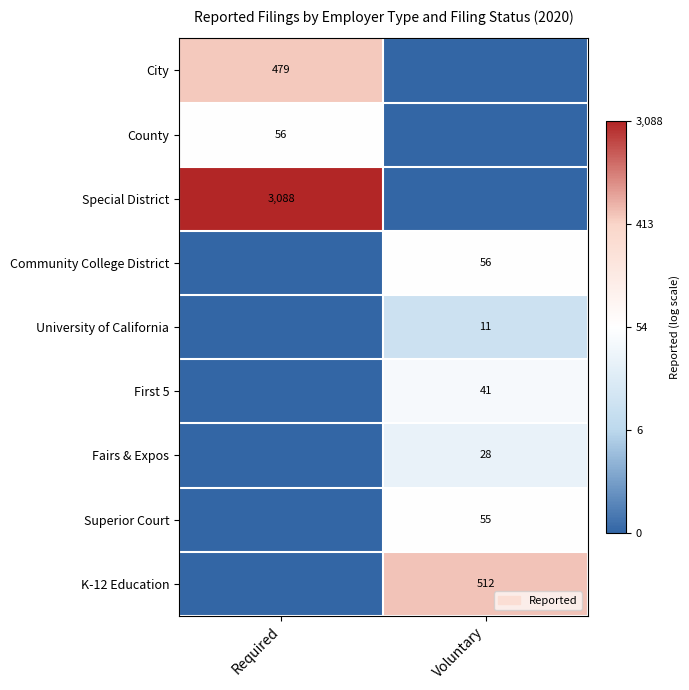

The value of Special District at Required is 3088. True or false?

True